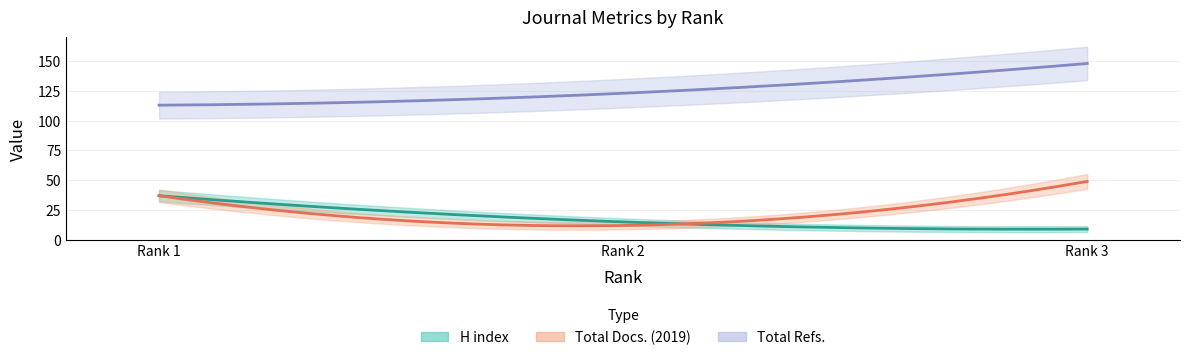

At which category is the sum across all series the highest?

Rank 3